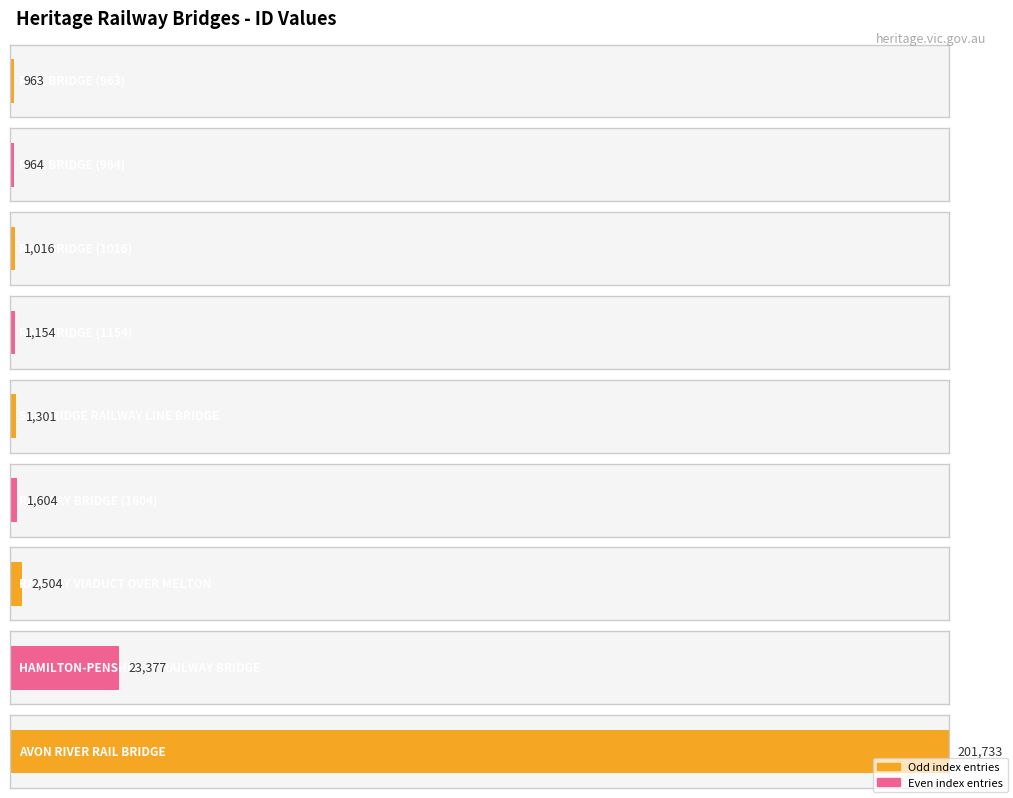

What is the average value?

26068